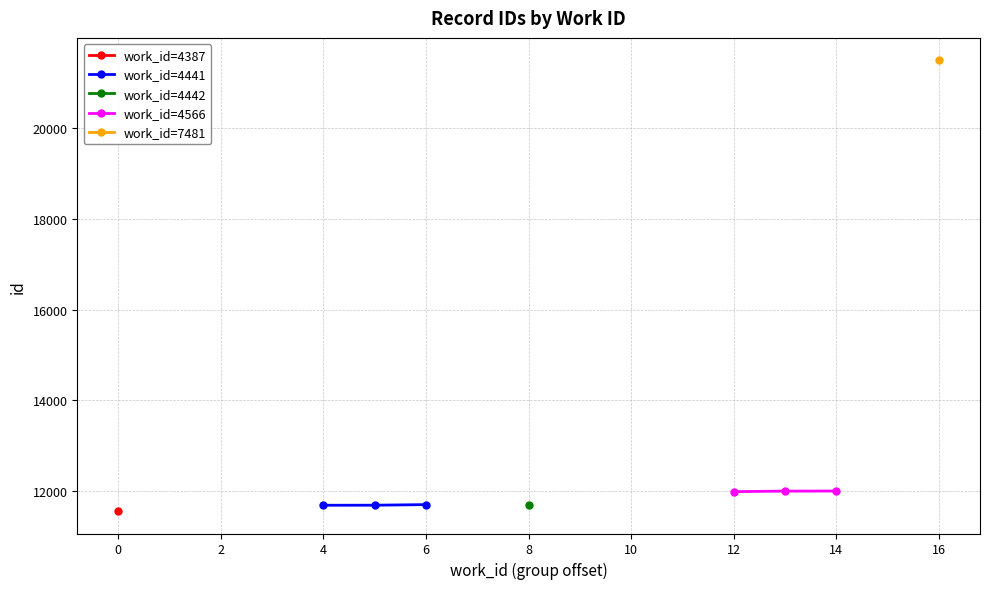

The value of work_id=4441 at 6 is 15773. True or false?

False